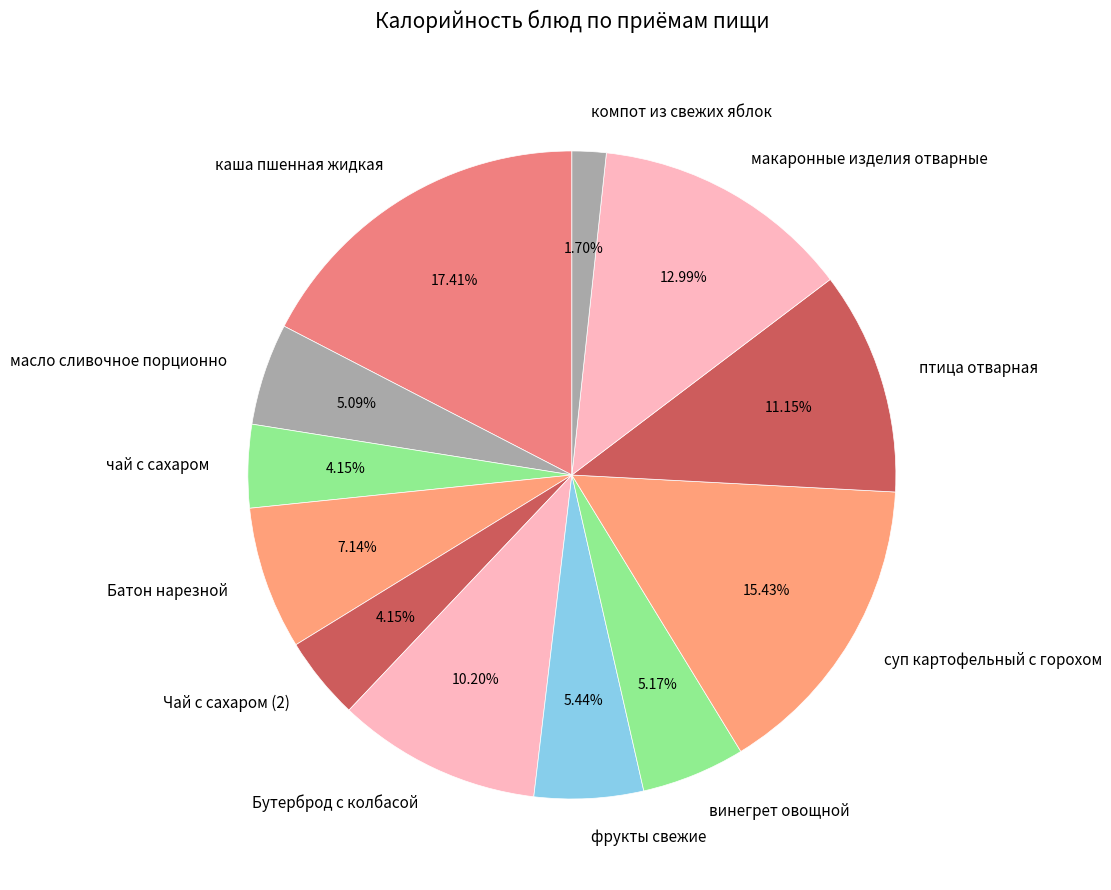

To the nearest percent, what is the difference between the largest and smallest slice percentages?

16%